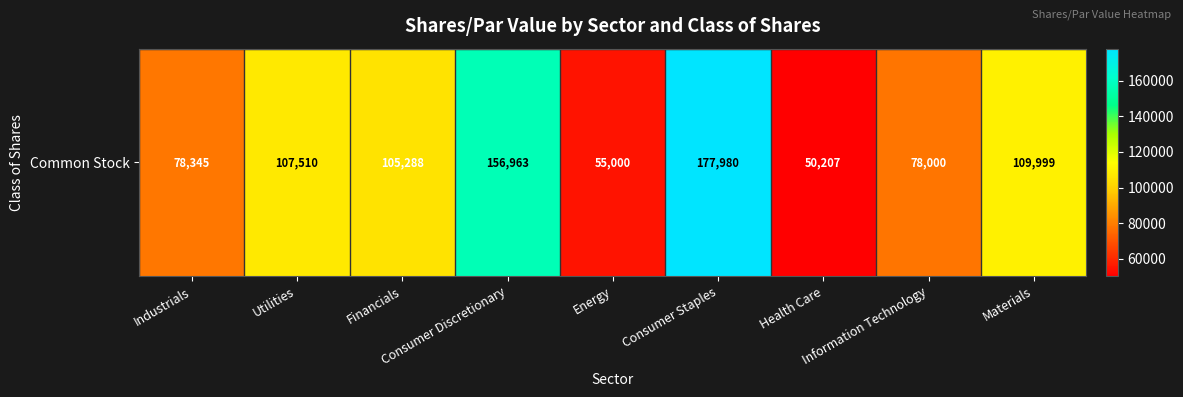

What is the difference between the maximum and minimum values?

127773